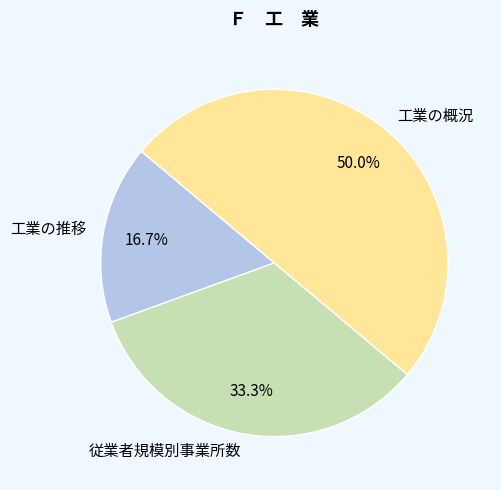

Does 工業の推移 represent more than half of the total?

No